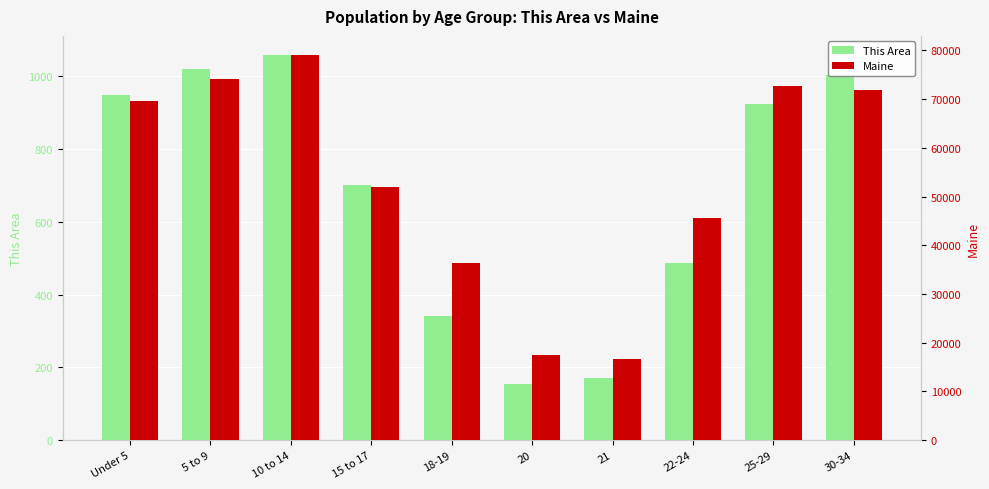

Does the chart contain any negative values?

No